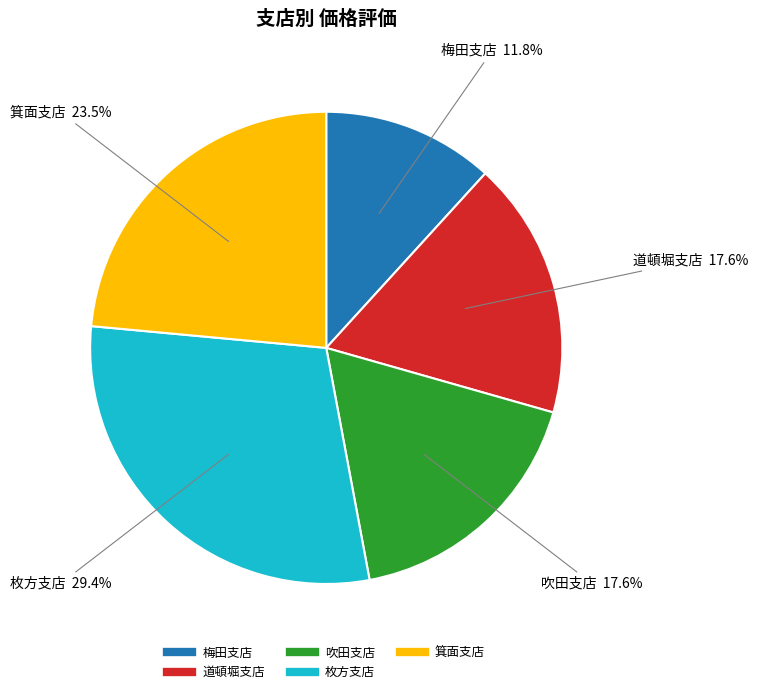

Approximately how many times larger is the value at 枚方支店 compared to 梅田支店?

2.5